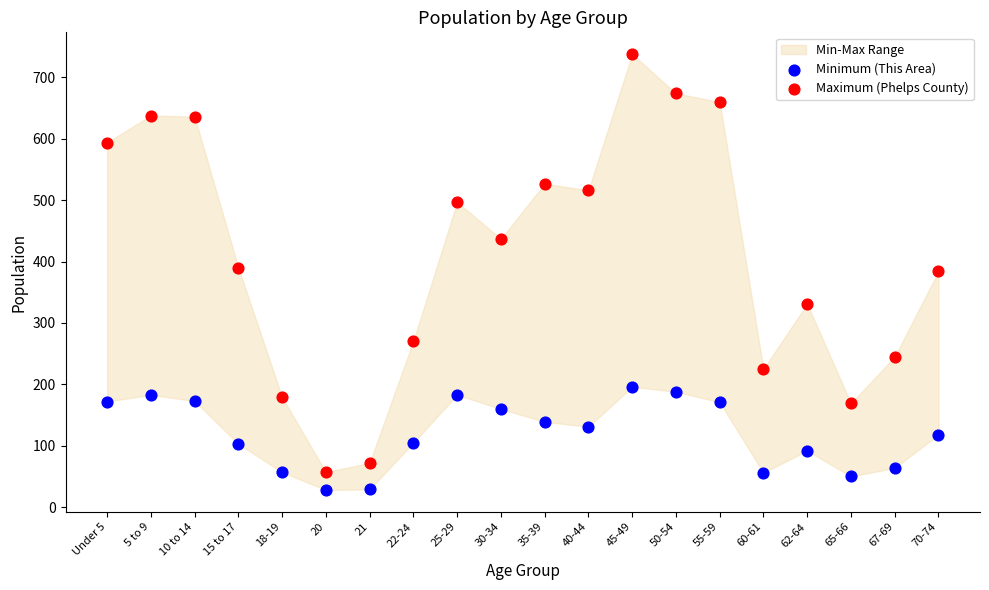

Which series contains the lowest Y value?

Minimum (This Area)